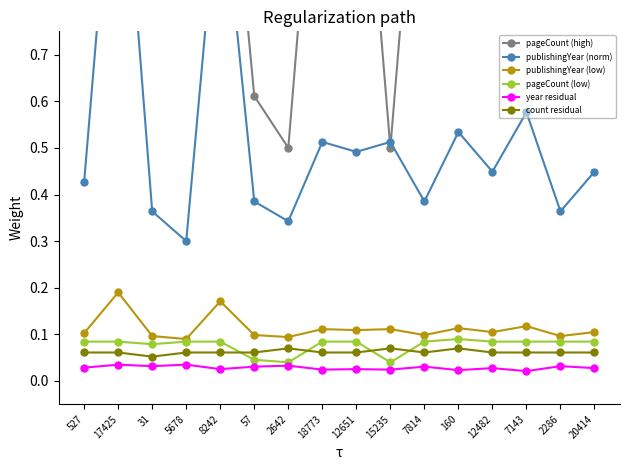

At which label does publishingYear (low) reach its peak?

17425